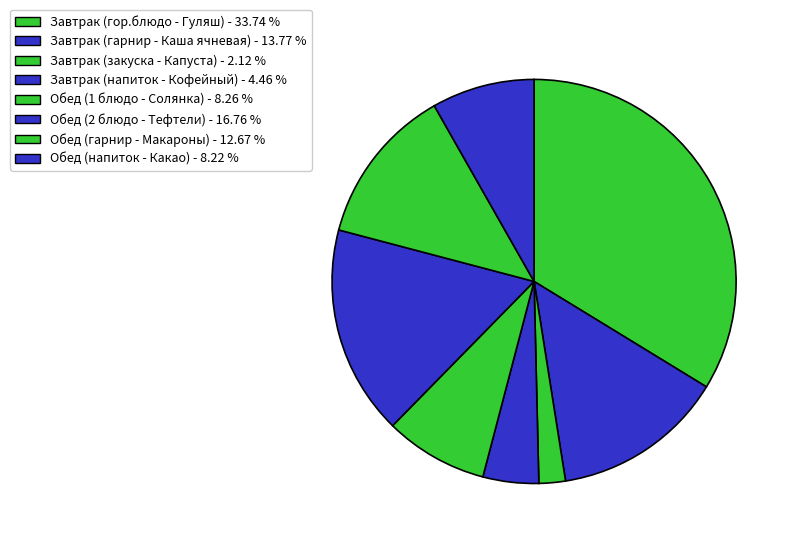

What percentage do Завтрак (напиток - Кофейный) and Обед (2 блюдо - Тефтели) together represent?

21.2%